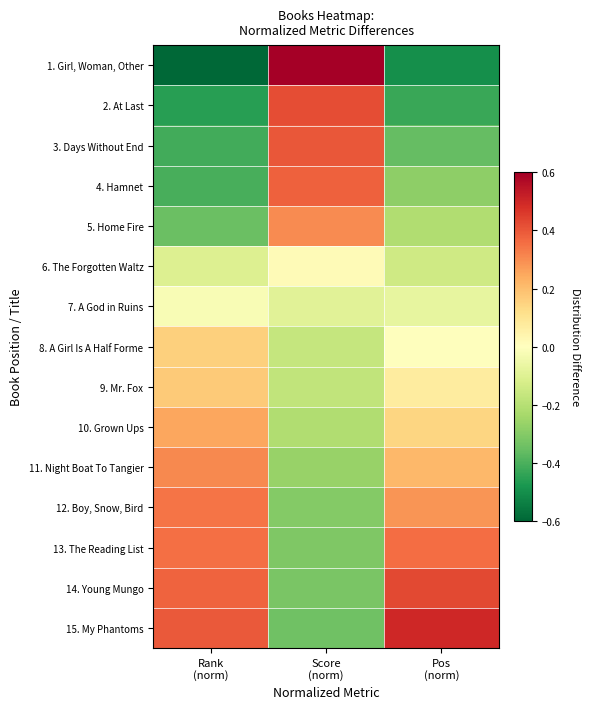

At which category is the sum across all series the highest?

Score
(norm)